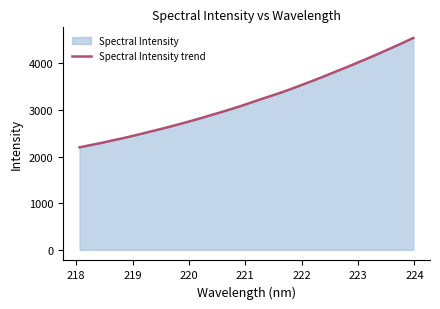

Reading left to right, list all the values displayed in this chart.

2198.8	2246.2	2292.4	2343.8	2393.2	2447.0	2503.6	2560.9	2618.9	2679.7	2742.3	2806.5	2875.6	2943.1	3014.1	3086.3	3165.1	3243.6	3318.5	3396.5	3481.9	3569.3	3656.9	3749.0	3842.6	3936.1	4032.4	4128.8	4229.4	4331.9	4436.3	4544.3